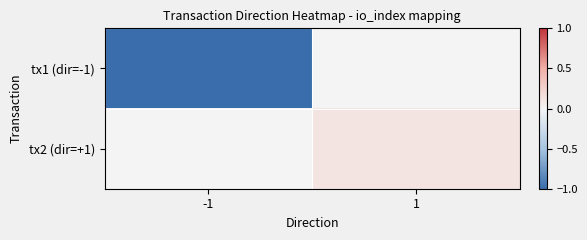

Reading left to right, list all the values displayed in this chart.

tx1 (dir=-1): -1=-1.0	1=0.0
tx2 (dir=+1): -1=0.0	1=0.1